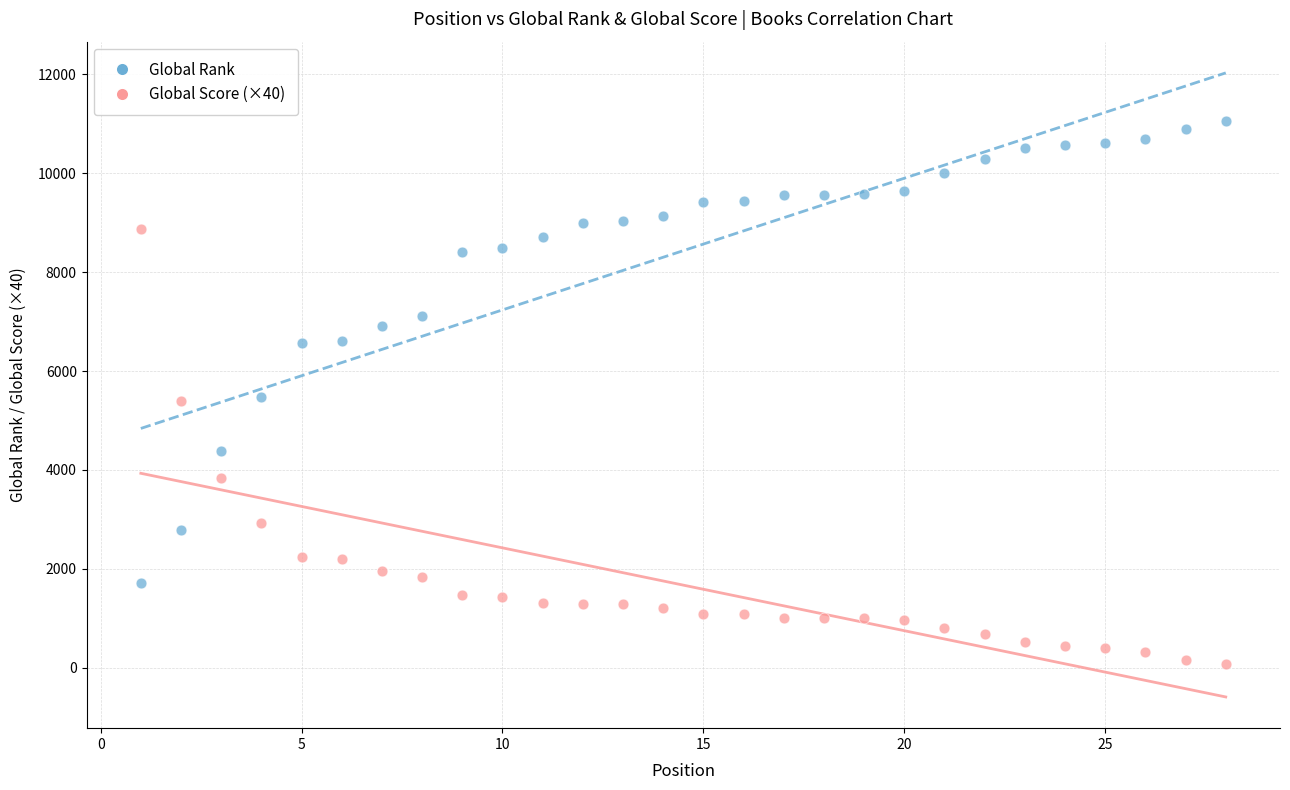

Which series has the largest Y range (max minus min)?

Global Rank